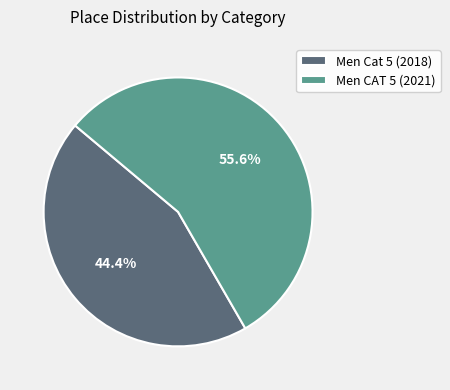

Does any single category account for the majority?

Yes